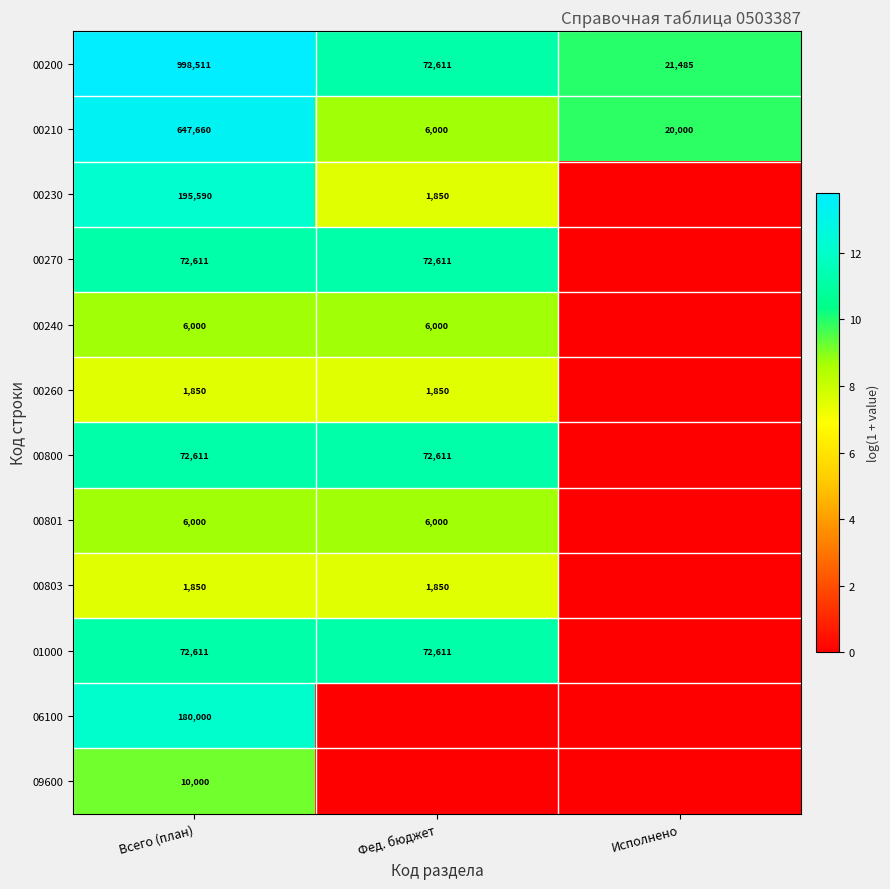

What is the spread (max minus min) of values at Всего (план)?

996661